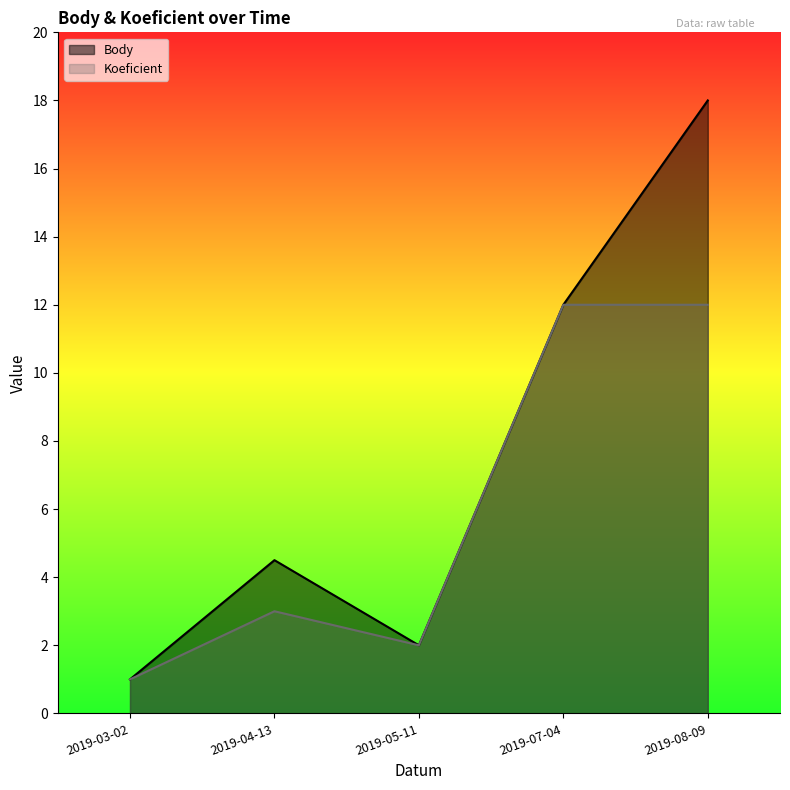

Between 2019-08-09 and 2019-04-13, which is larger?

2019-08-09